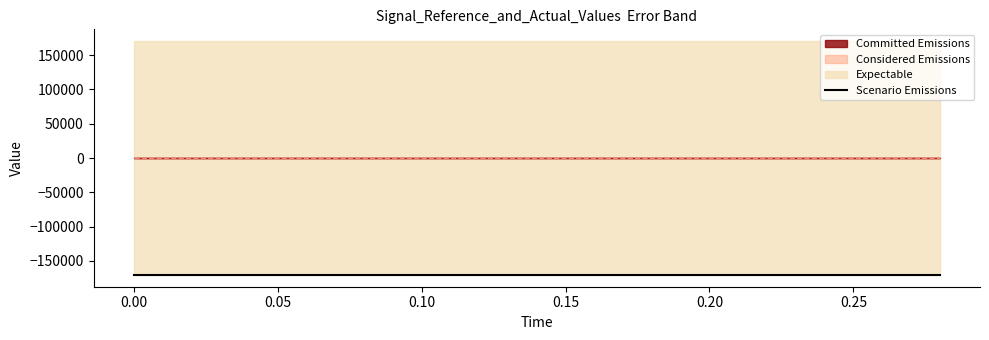

What is the label of the 13th point from the left?

0.24